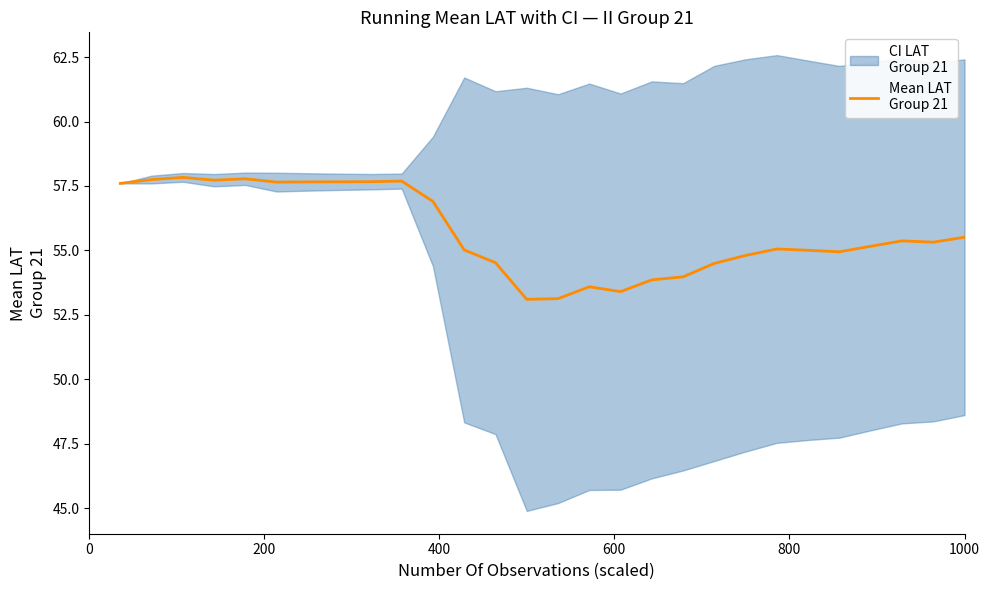

How many values are below 55?

10